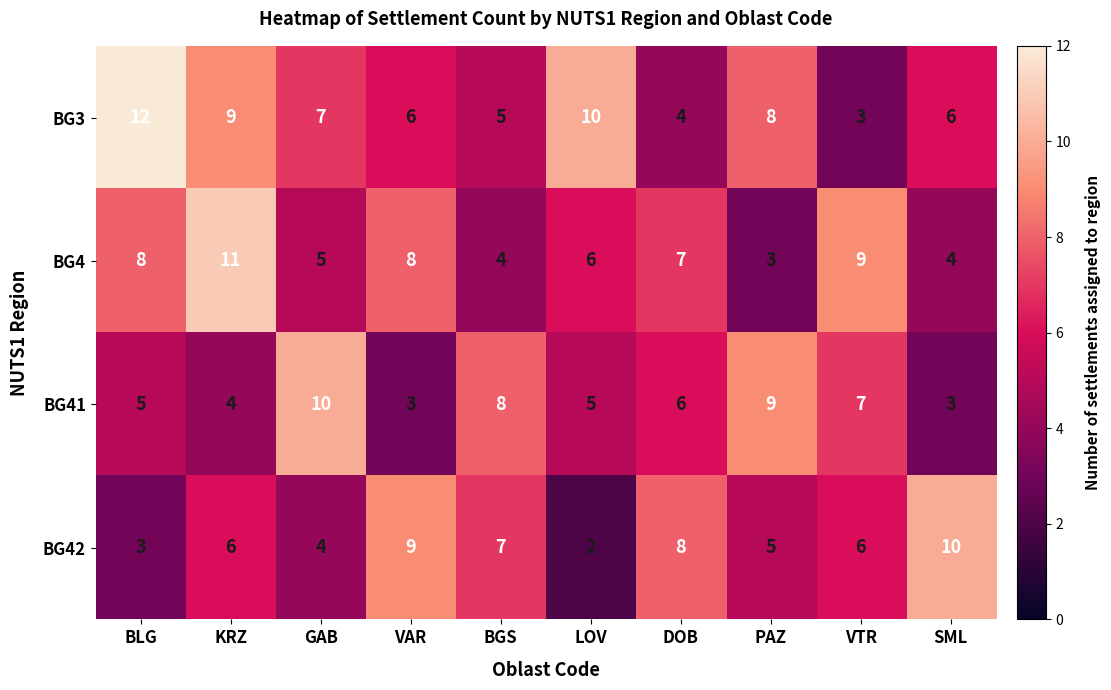

Which series has the widest spread of values?

BG3